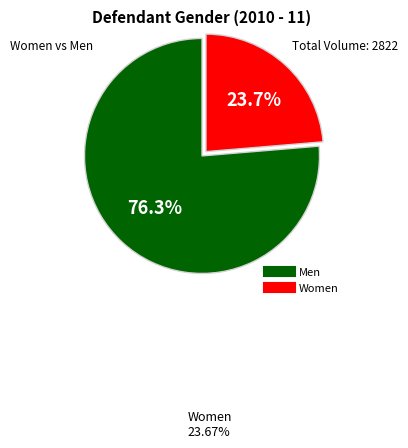

Is there any slice that represents more than half of the pie?

Yes